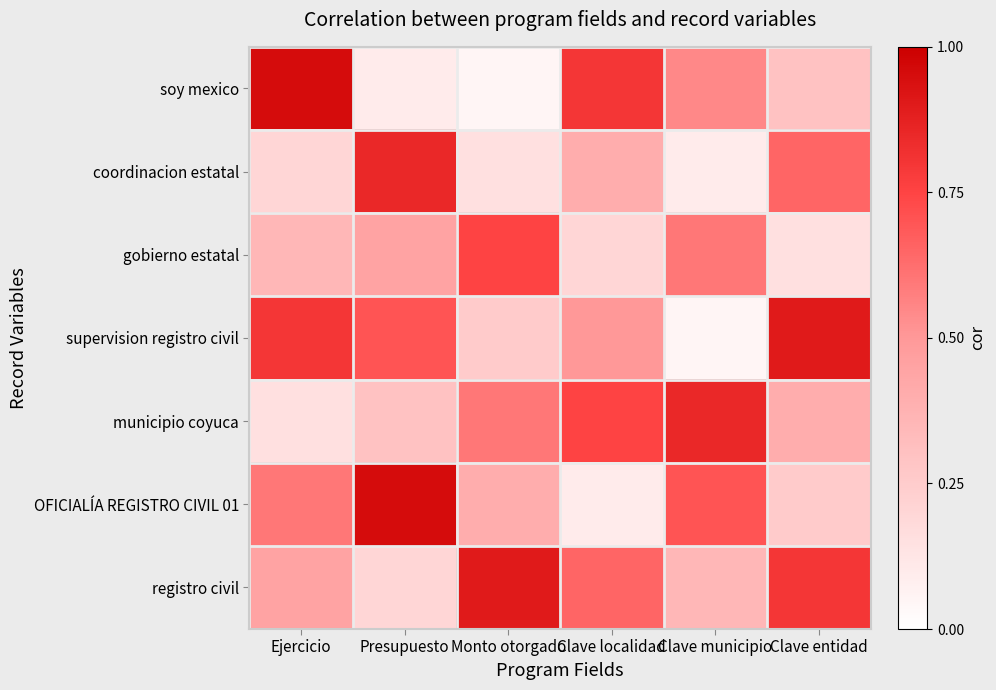

At Clave localidad, list the series in order from smallest to largest.

OFICIALÍA REGISTRO CIVIL 01, gobierno estatal, coordinacion estatal, supervision registro civil, registro civil, municipio coyuca, soy mexico